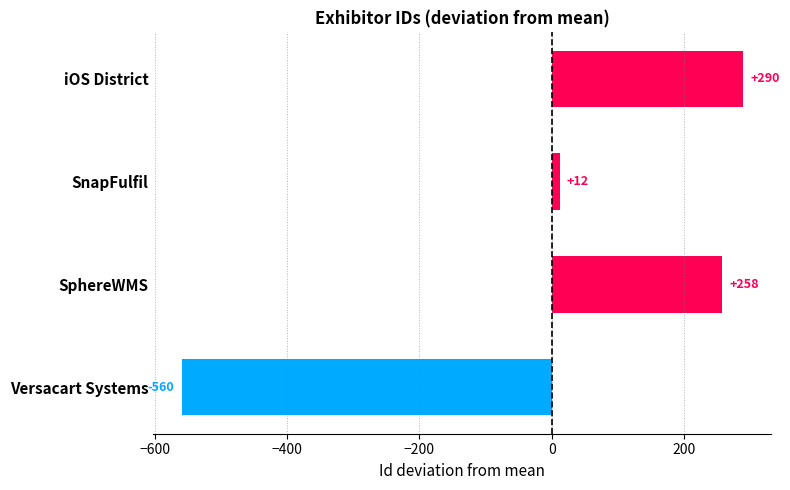

Rank the categories by value from lowest to highest.

Versacart Systems, SnapFulfil, SphereWMS, iOS District